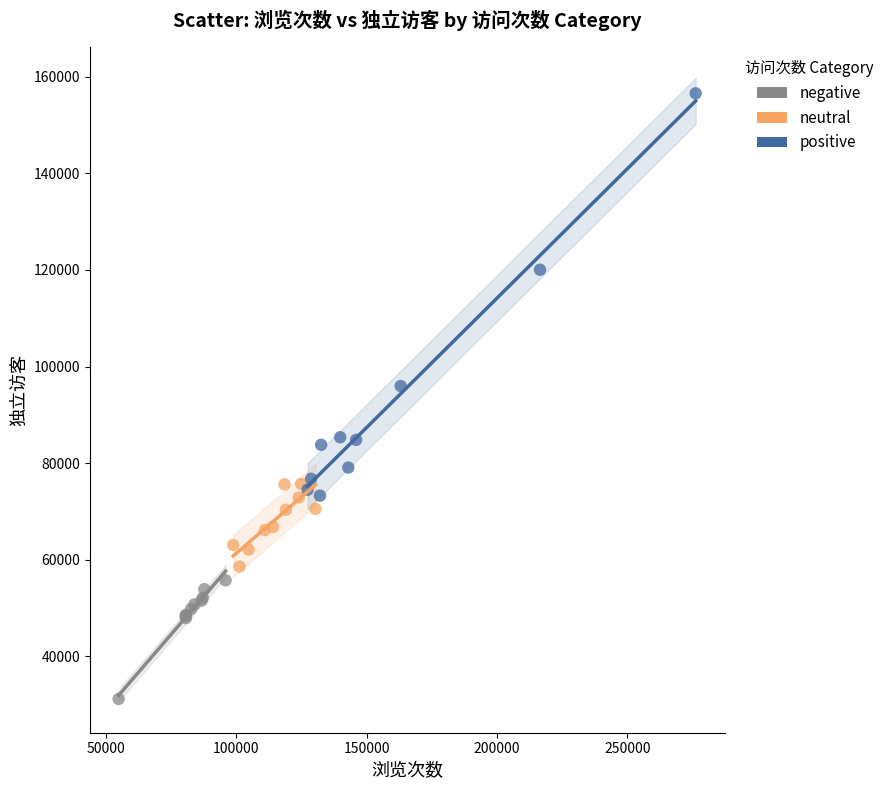

Which series reaches the maximum Y coordinate?

positive